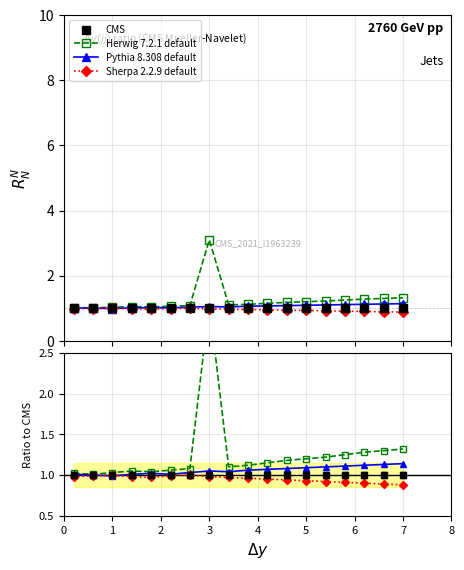

How many categories are shown in the chart?

18